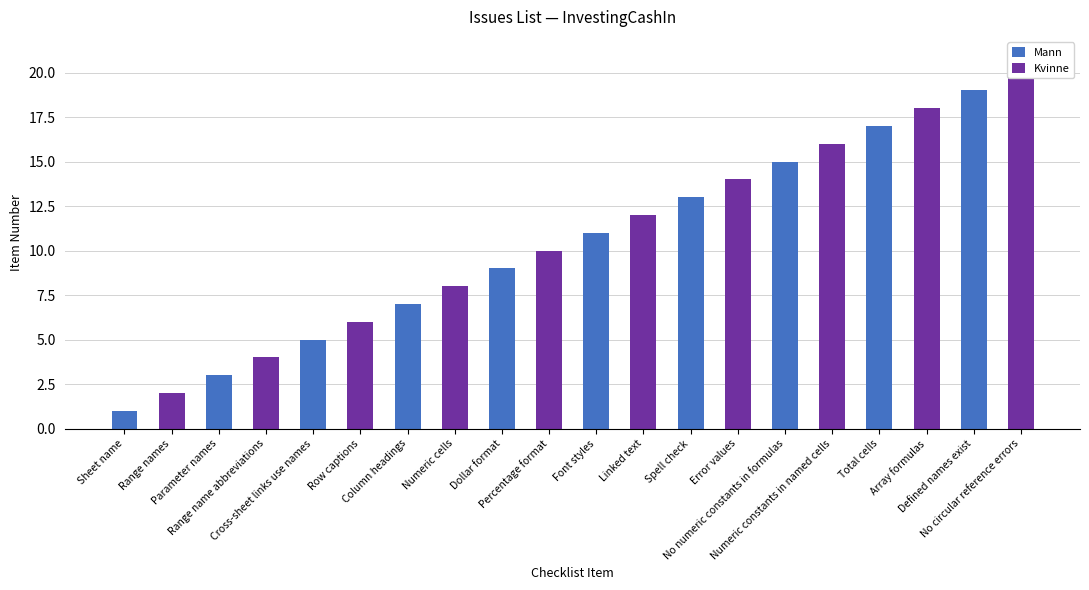

What are all the series names shown in the legend?

Mann, Kvinne